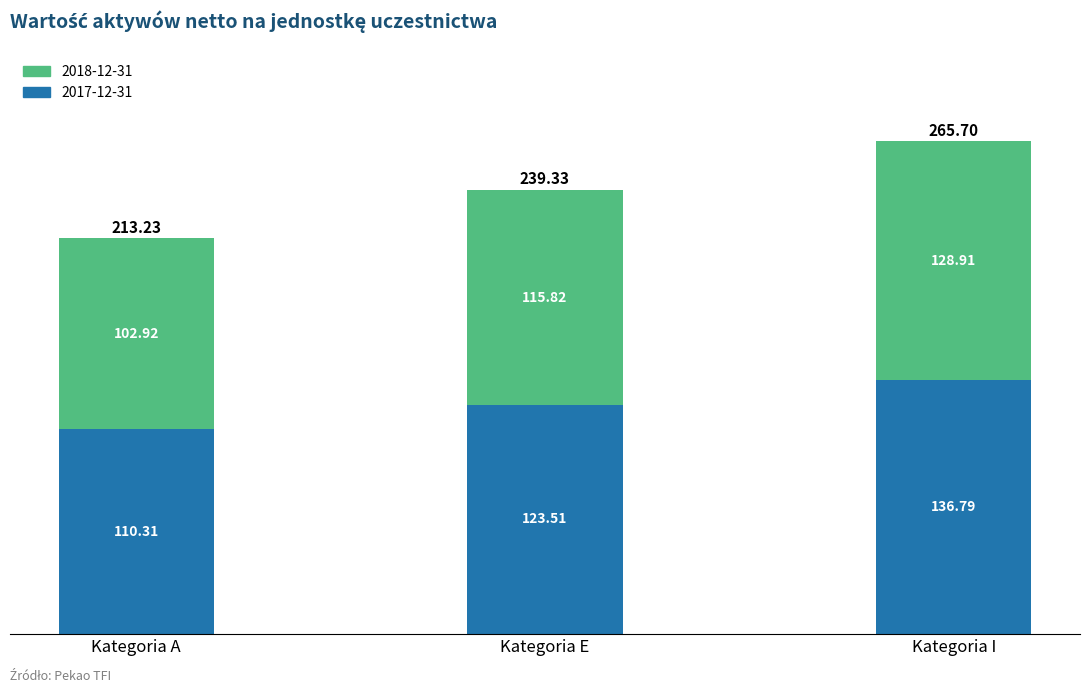

At which label does 2017-12-31 reach its peak?

Kategoria I